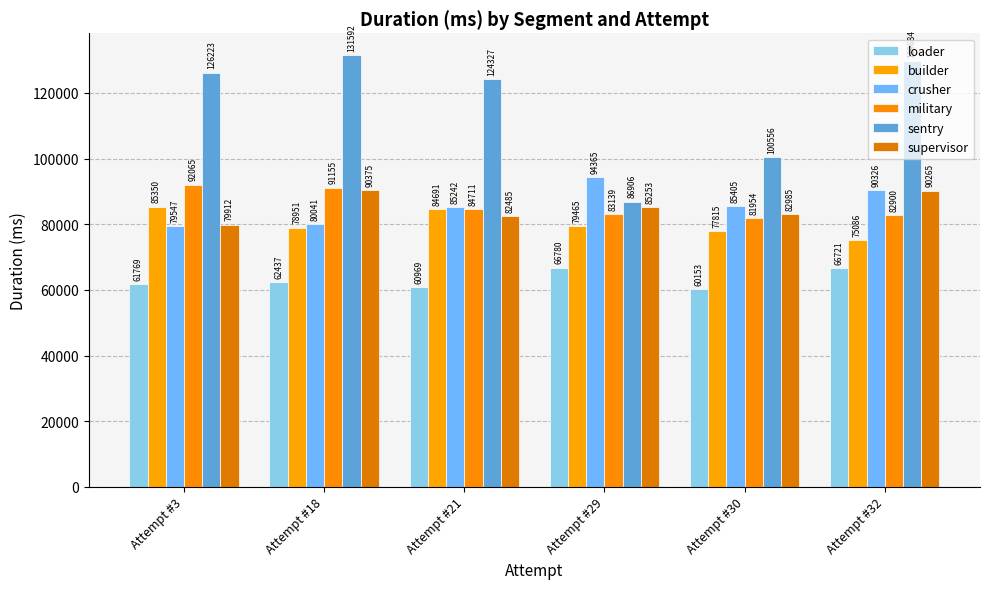

At how many categories does at least one series exceed 77347?

6